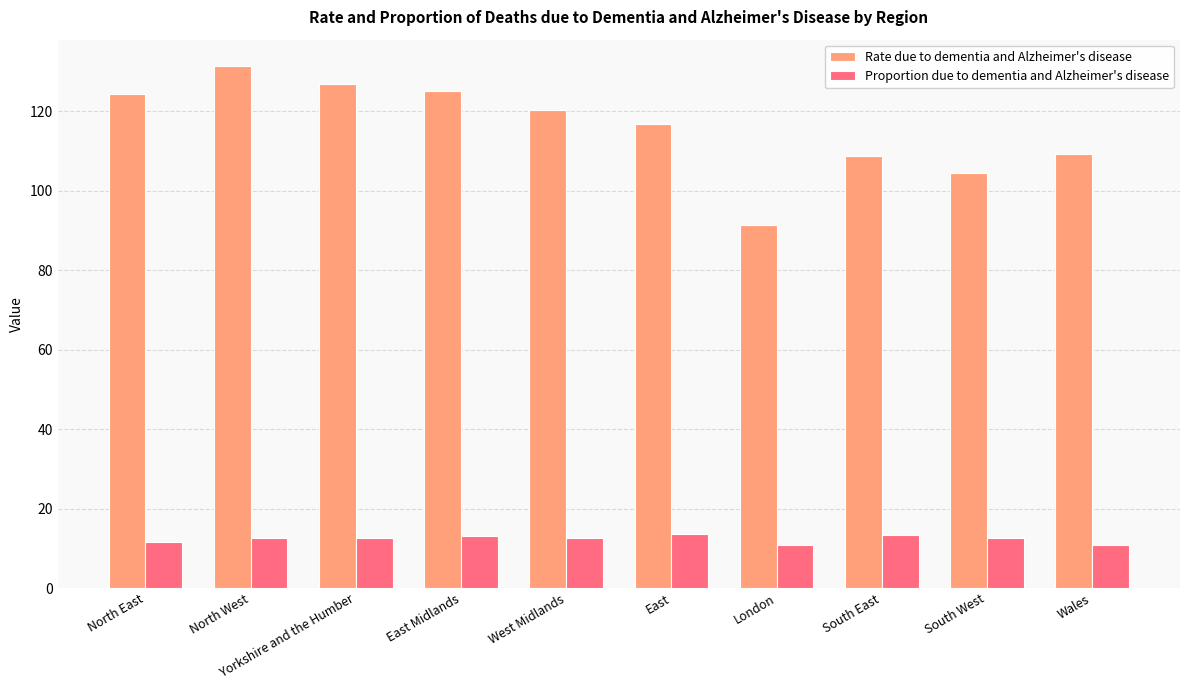

What is the sum of the Rate due to dementia and Alzheimer's disease values at South East and South West?

213.2